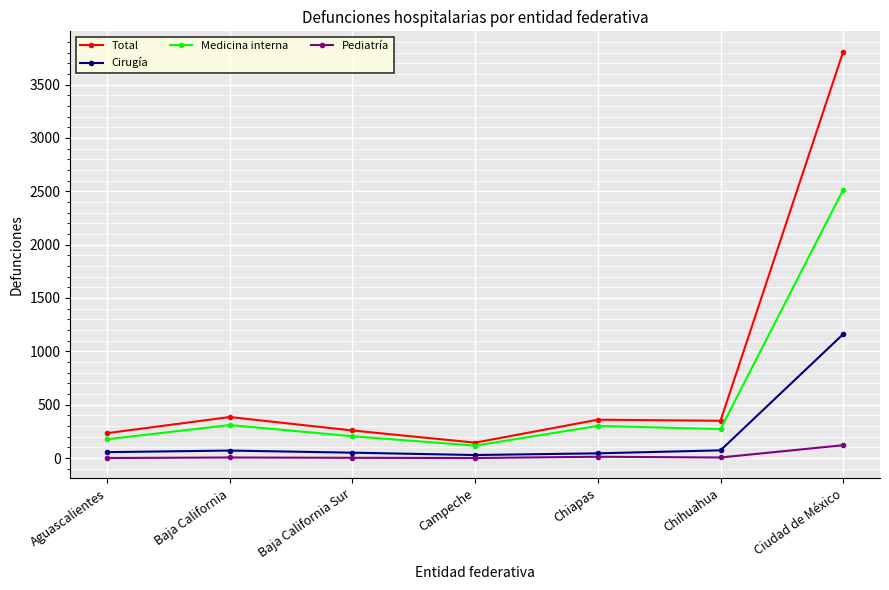

True or false: Pediatría and Medicina interna cross at least once.

False